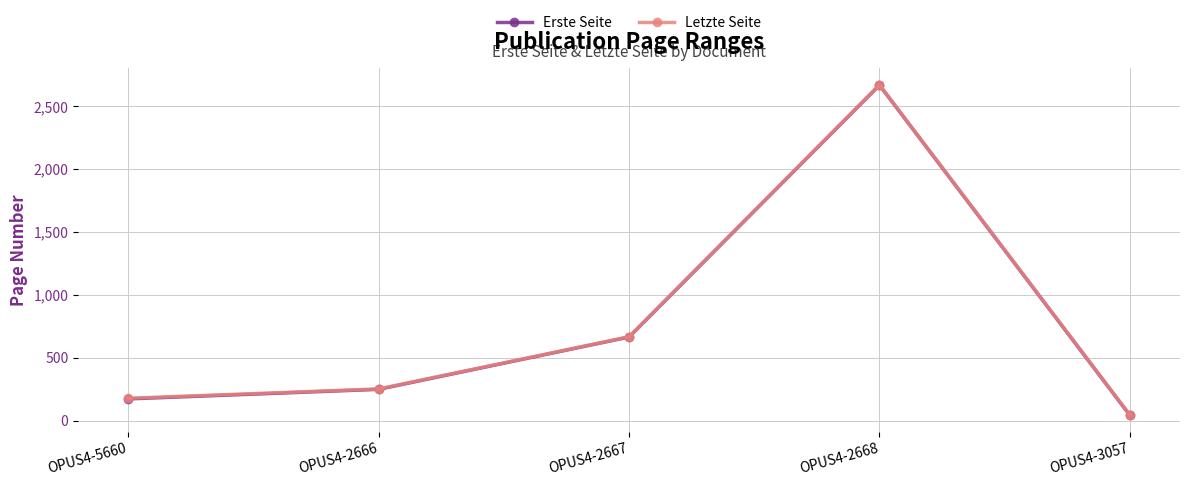

What is the label of the 1st point from the right?

OPUS4-3057